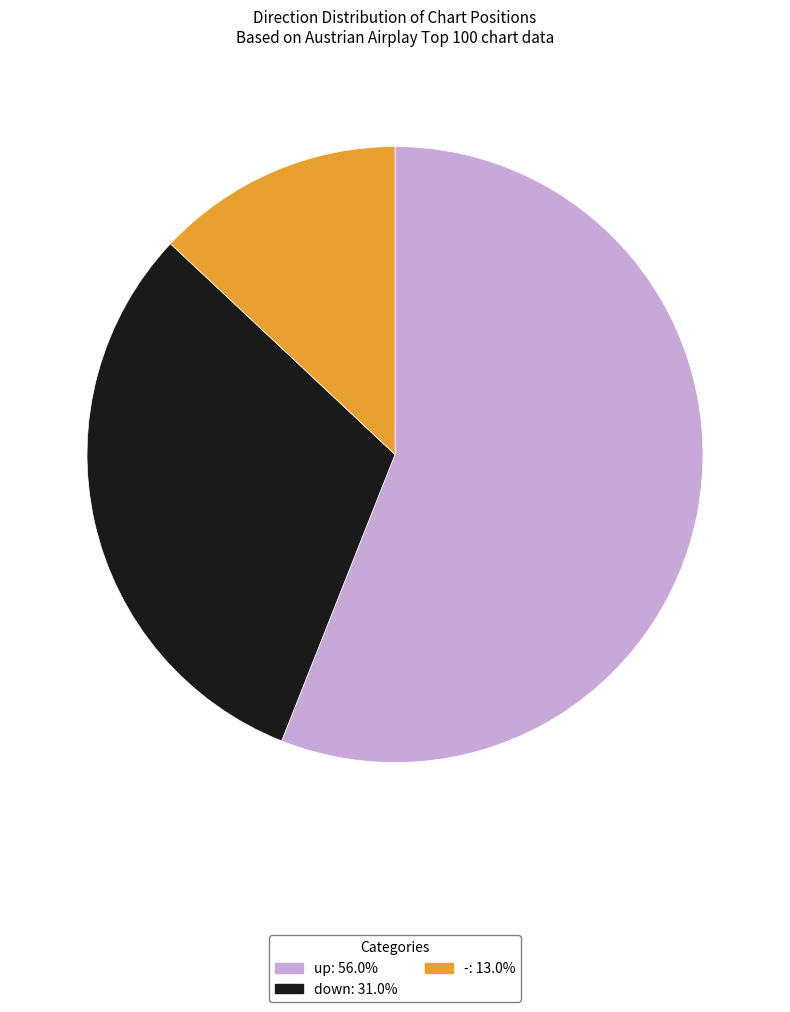

Rank the categories by value from highest to lowest.

up, down, -